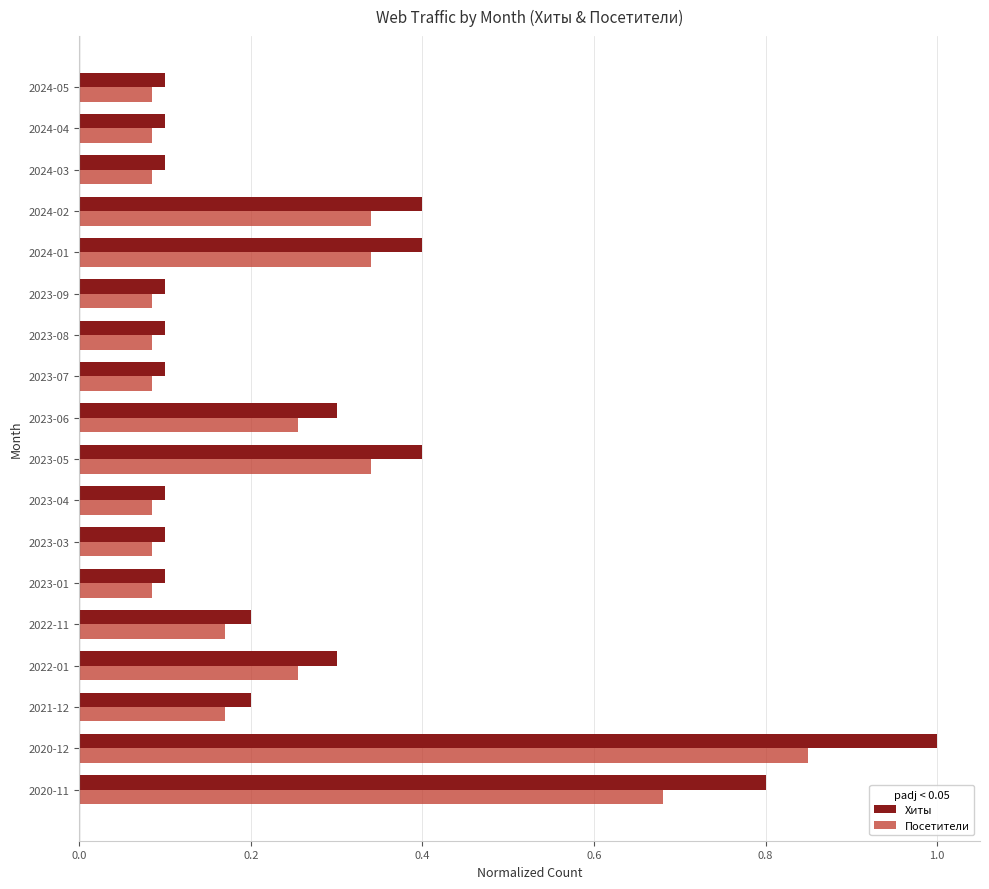

At which label does Посетители reach its peak?

2020-12